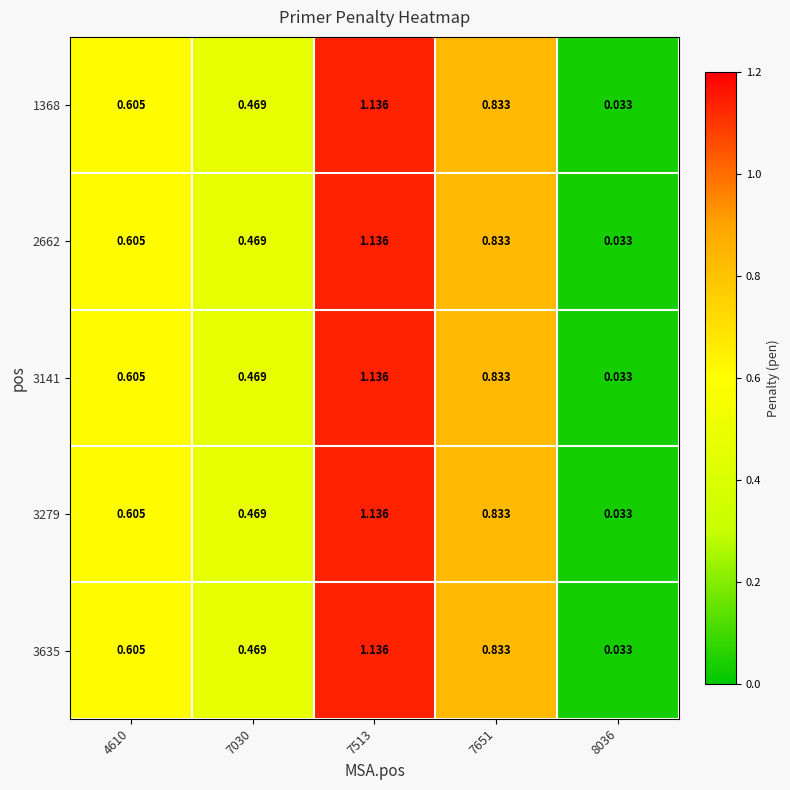

What is the maximum value shown in the chart?

1.1